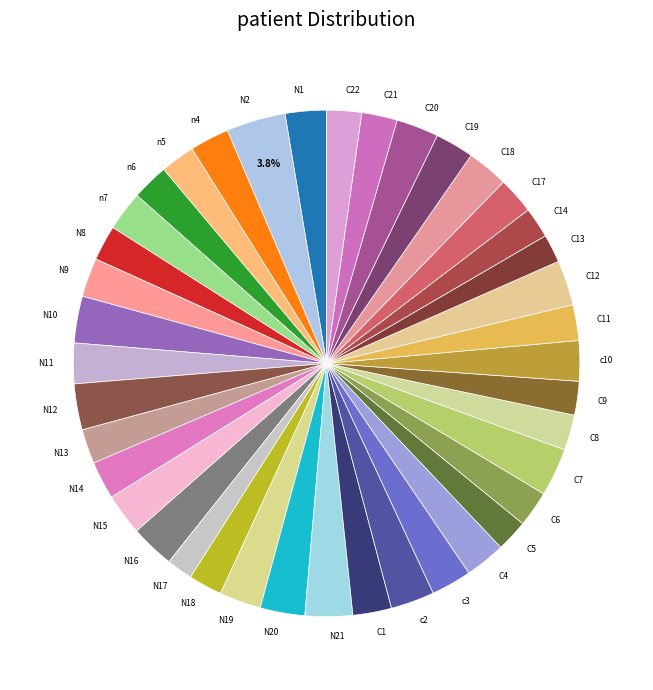

Is N14 the majority of the pie?

No